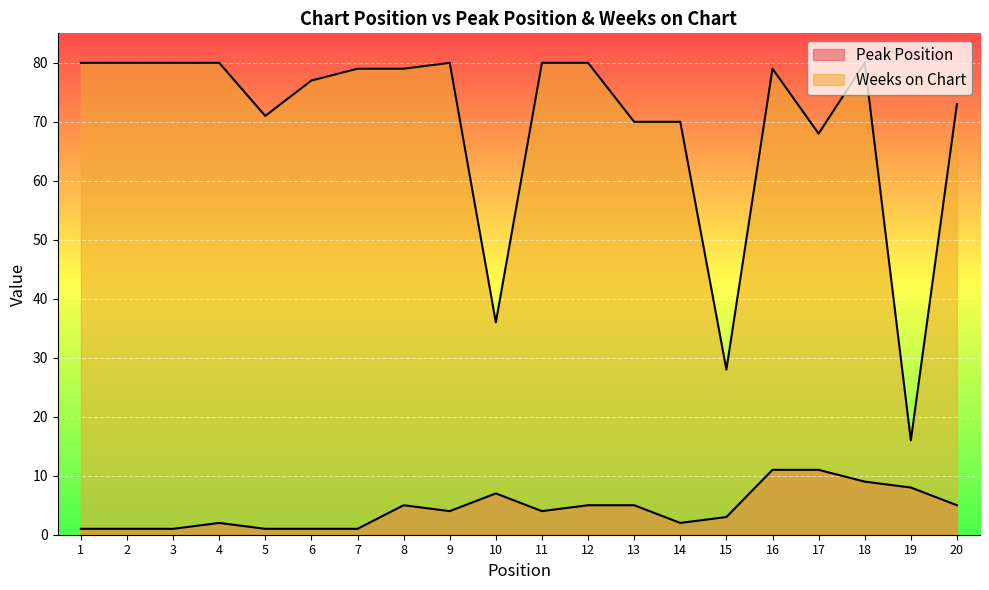

What is the highest value of the Peak Position series?

11